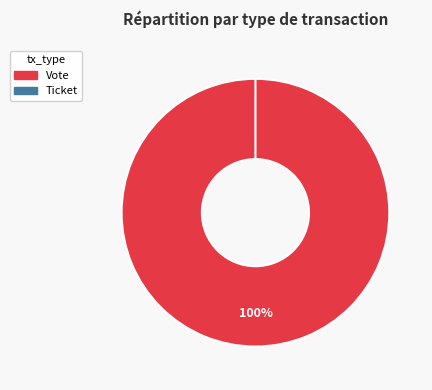

True or false: Ticket accounts for 0% of the total.

True